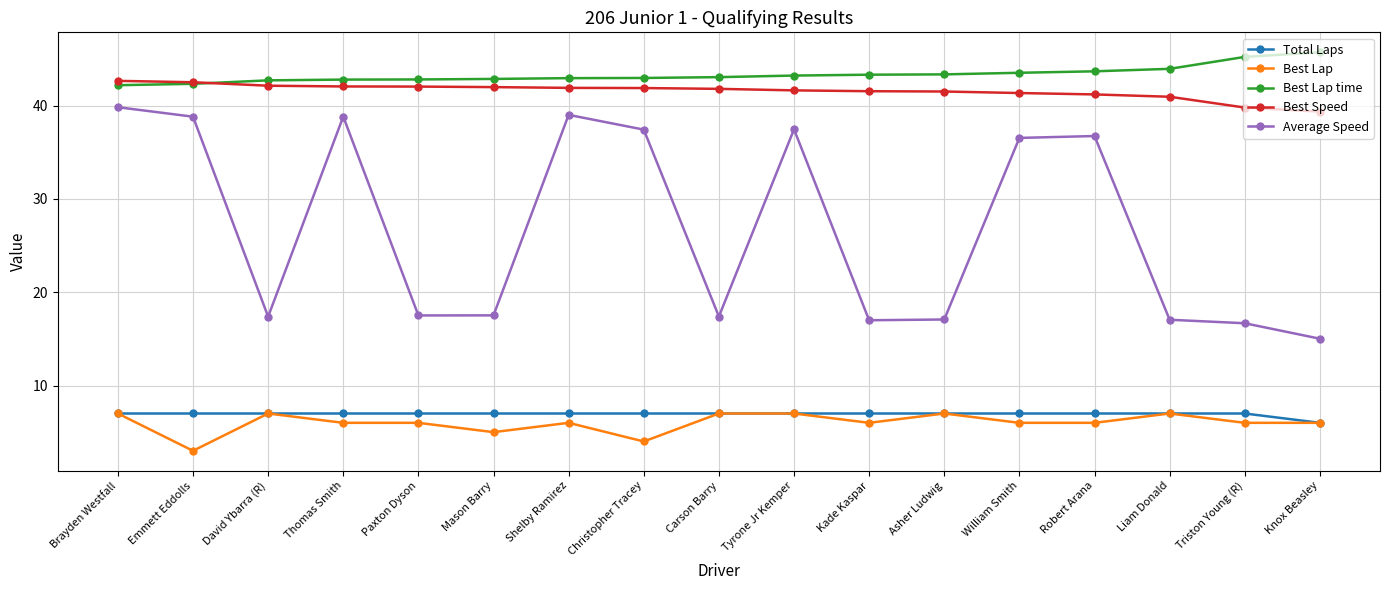

What are all the series names shown in the legend?

Total Laps, Best Lap, Best Lap time, Best Speed, Average Speed